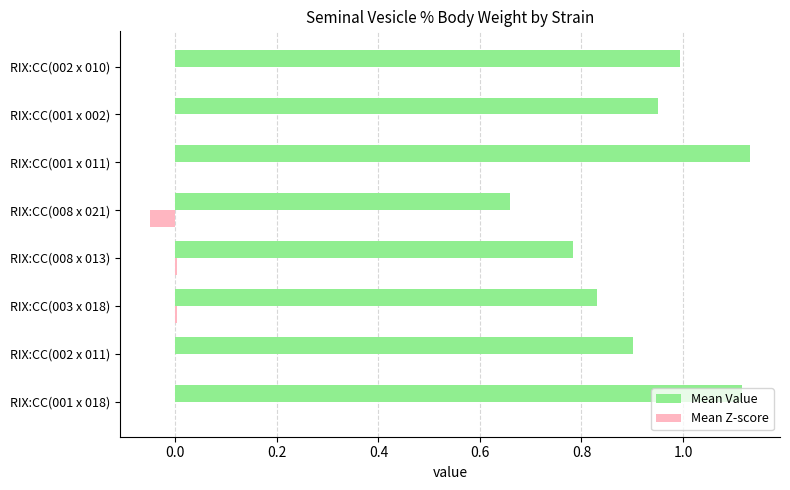

Which series changed the most between RIX:CC(001 x 018) and RIX:CC(008 x 013)?

Mean Value